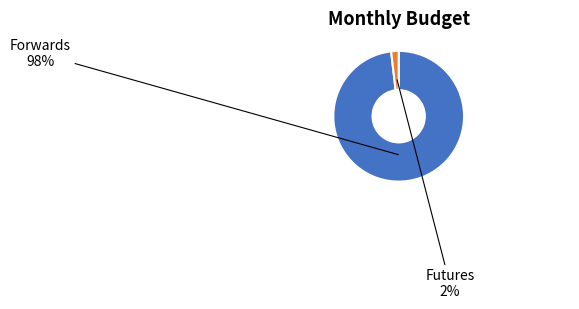

Count the number of slices in the pie.

2